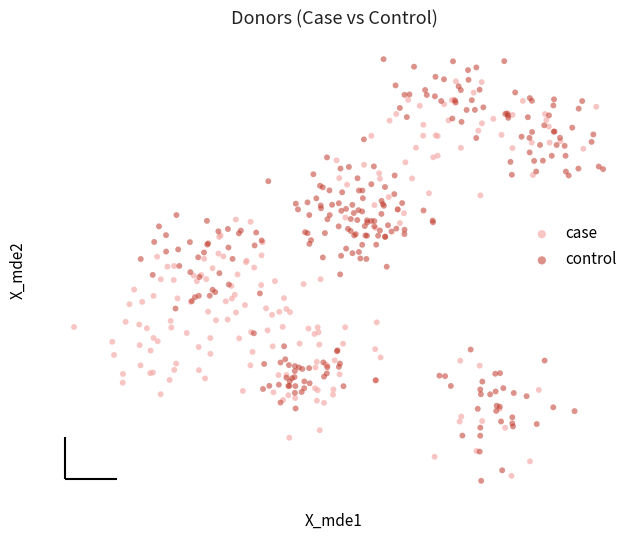

Which series reaches the minimum Y coordinate?

control